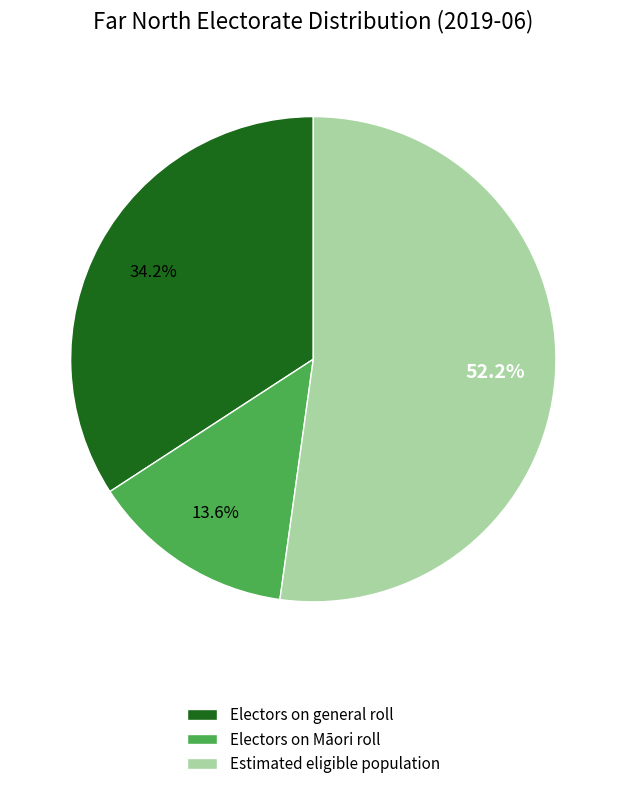

What is the total percentage of Electors on general roll and Electors on Māori roll?

47.8%